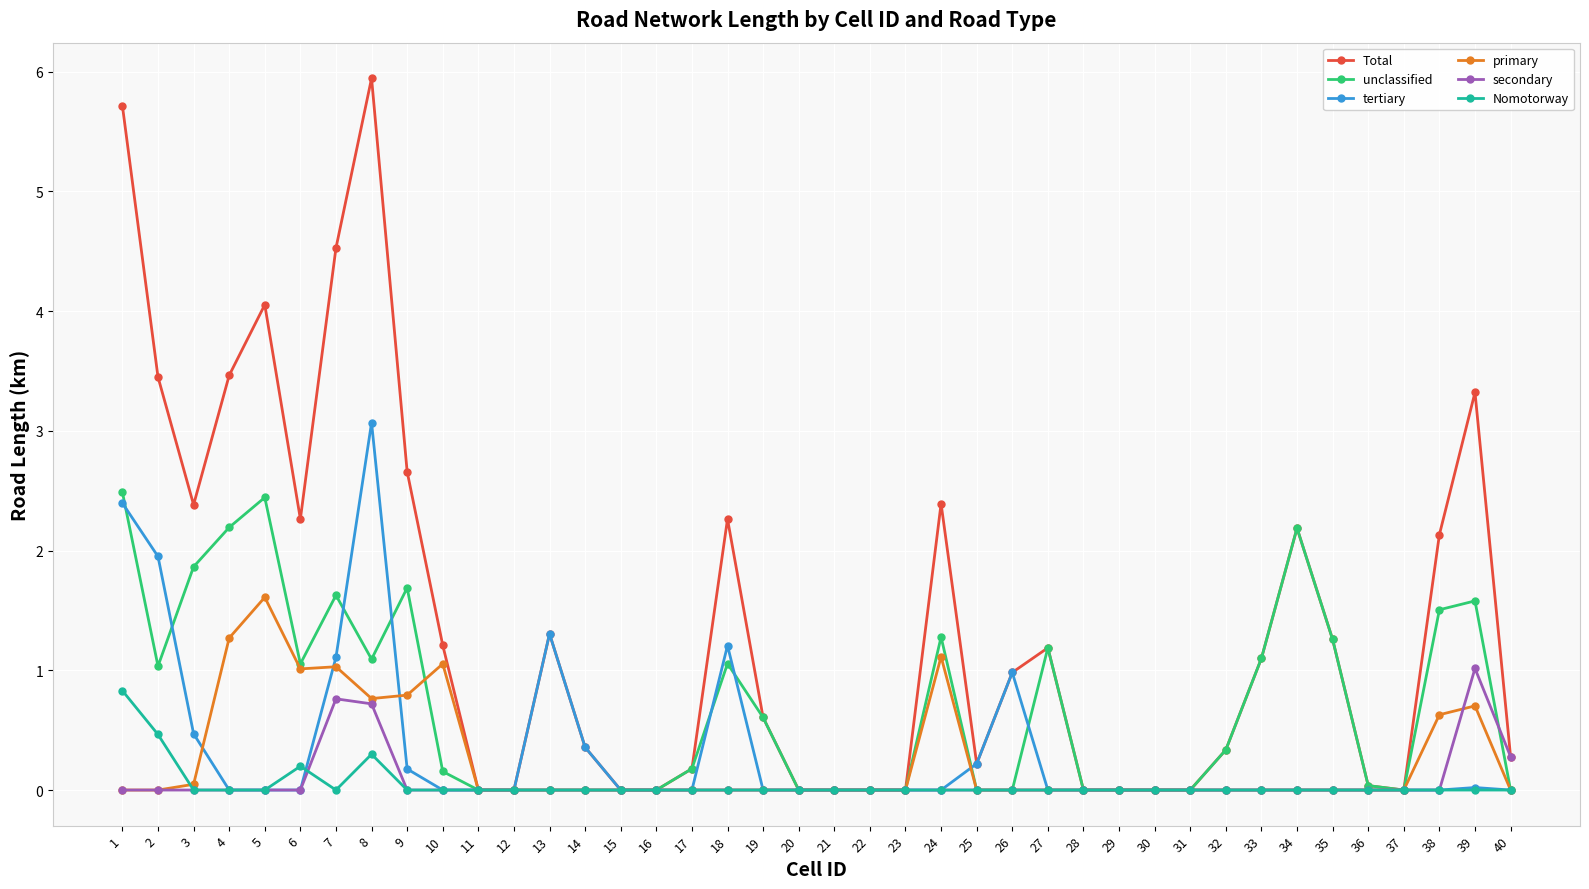

True or false: unclassified has more than 2 interior local peaks.

True